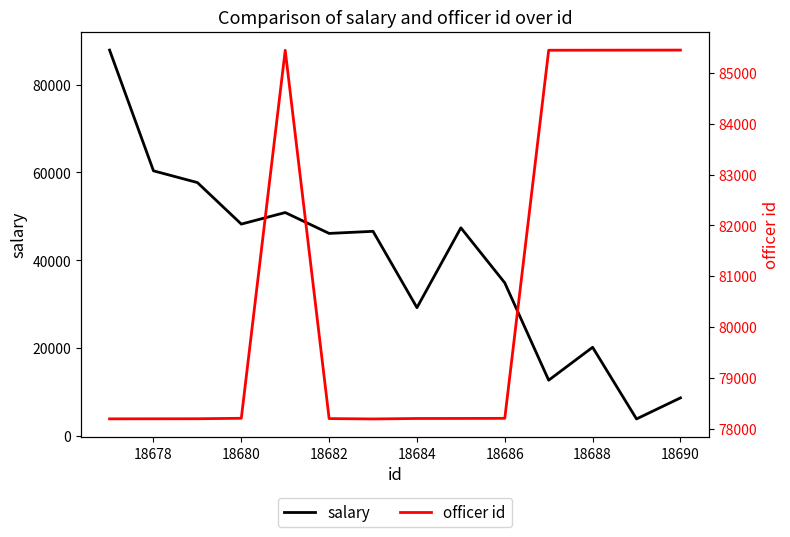

Reading left to right, list all the values displayed in this chart.

salary: 87846.9	60368.7	57699.0	48248.1	50875.7	46125.9	46602.4	29235.3	47405.7	34876.1	12719.1	20214.8	3904.6	8700.8
officer id: 78193.0	78194.0	78195.0	78204.0	85449.0	78198.0	78191.0	78200.0	78201.0	78203.0	85450.0	85451.0	85452.0	85453.0